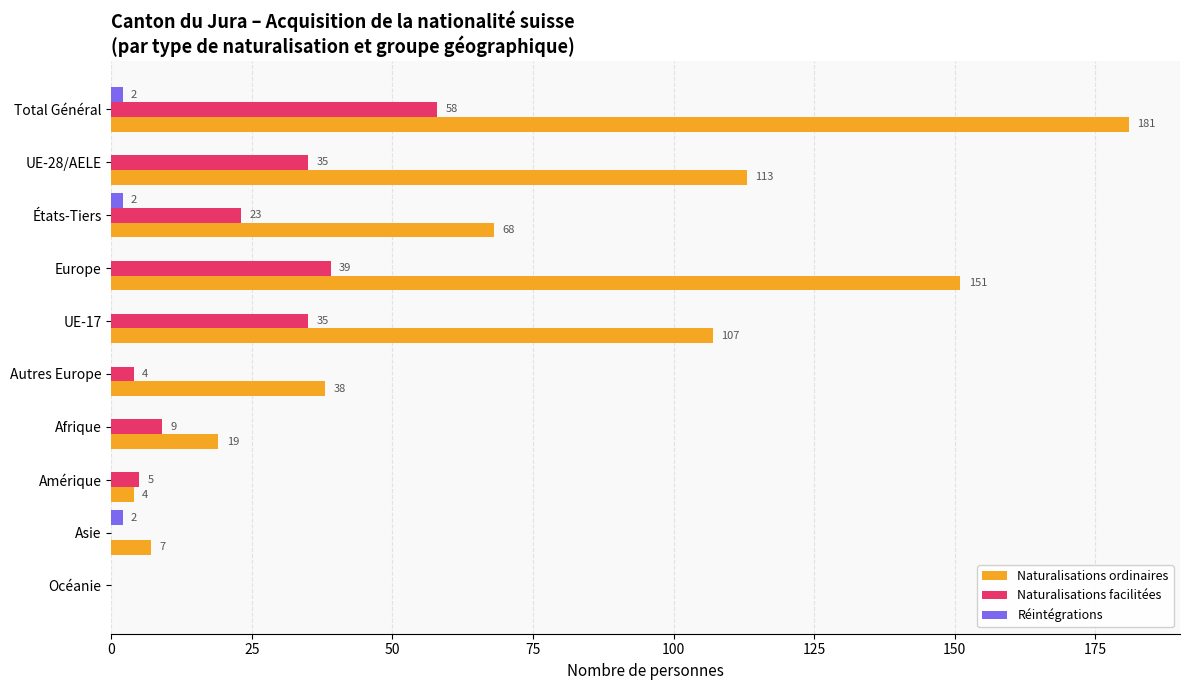

What is the sum of the Naturalisations ordinaires values at Amérique and Autres Europe?

42